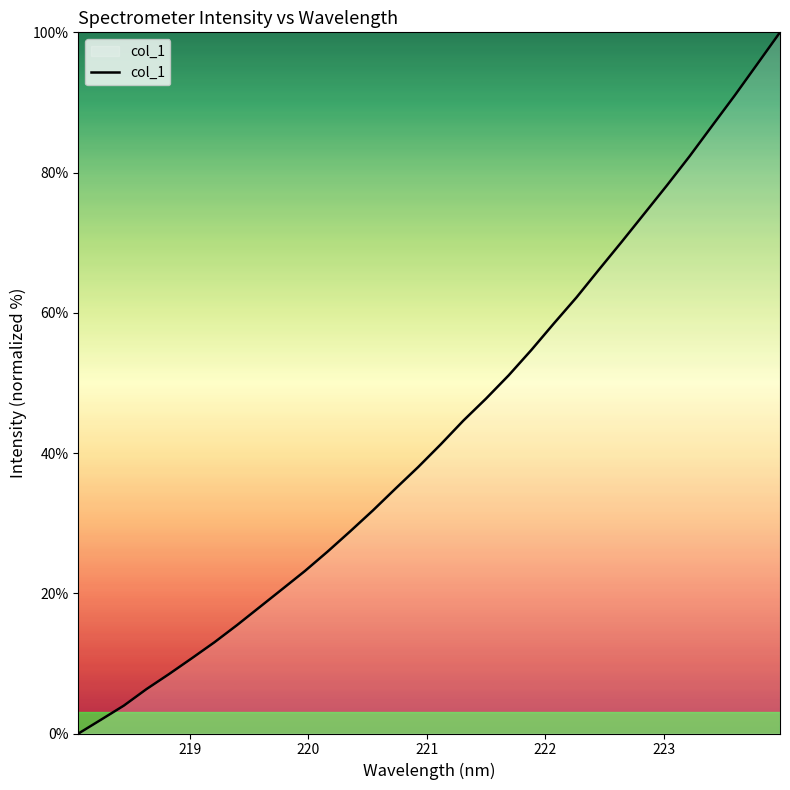

What is the maximum value shown in the chart?

100.0